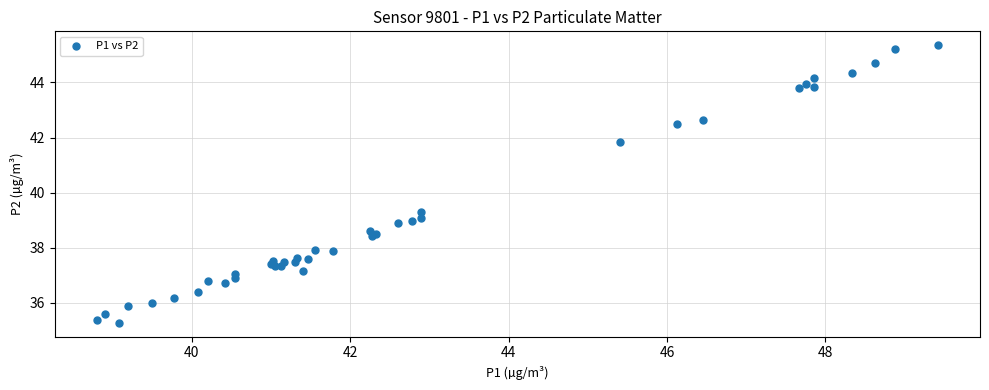

What Y value in the scatter plot is closest to 40?

39.3